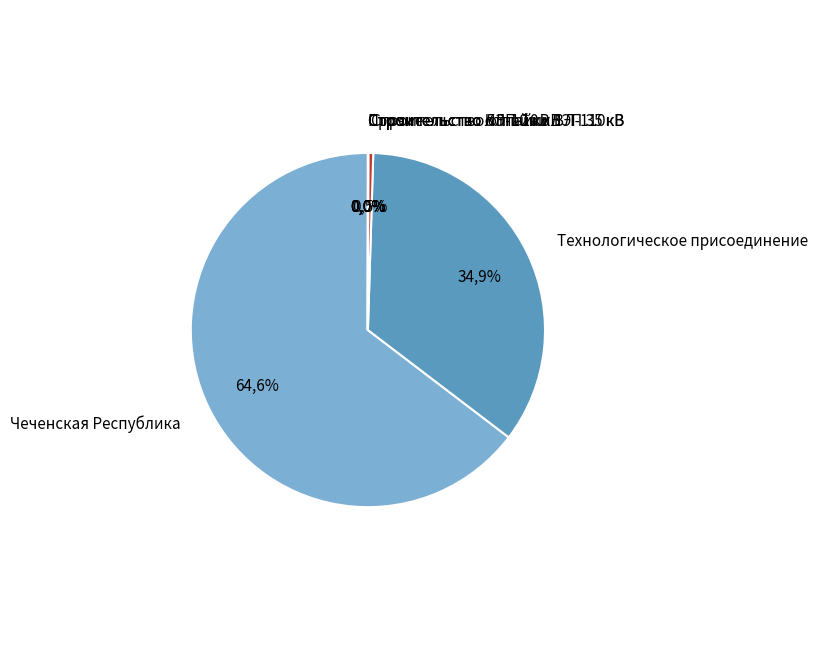

The Прочие slice represents 11% of the pie. True or false?

False